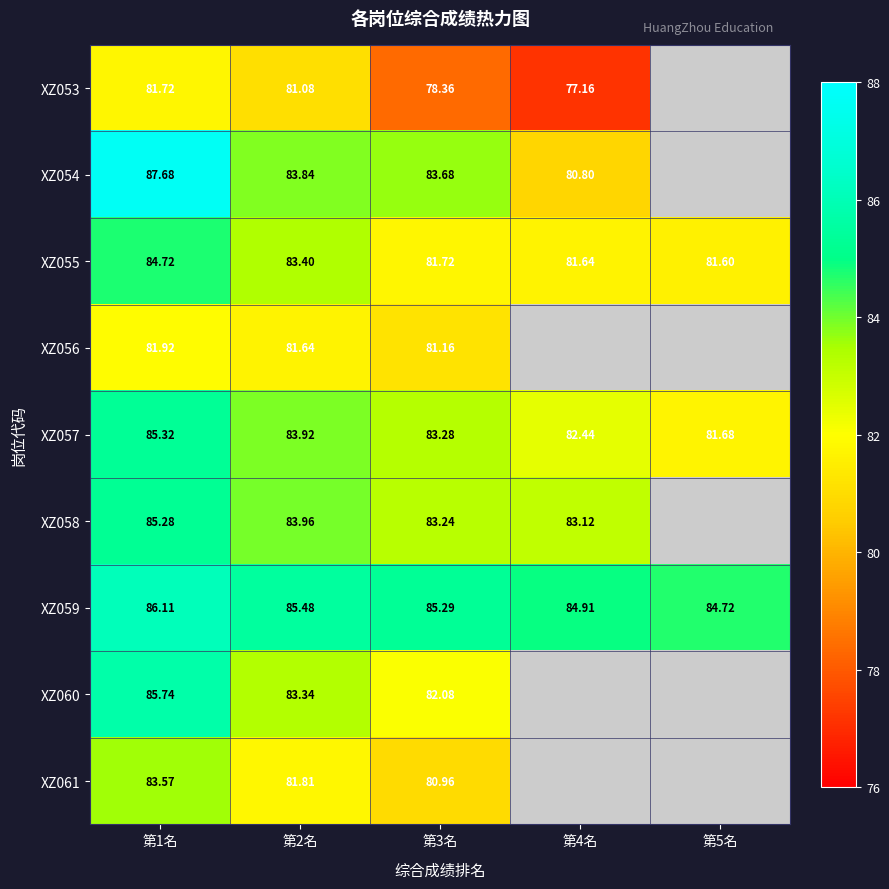

List the series in order of their peak value, lowest first.

XZ053, XZ056, XZ061, XZ055, XZ058, XZ057, XZ060, XZ059, XZ054